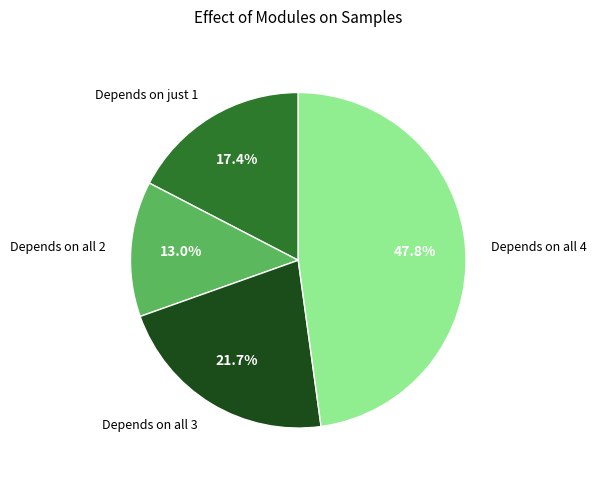

Does Depends on all 4 account for over 50% of the chart?

No